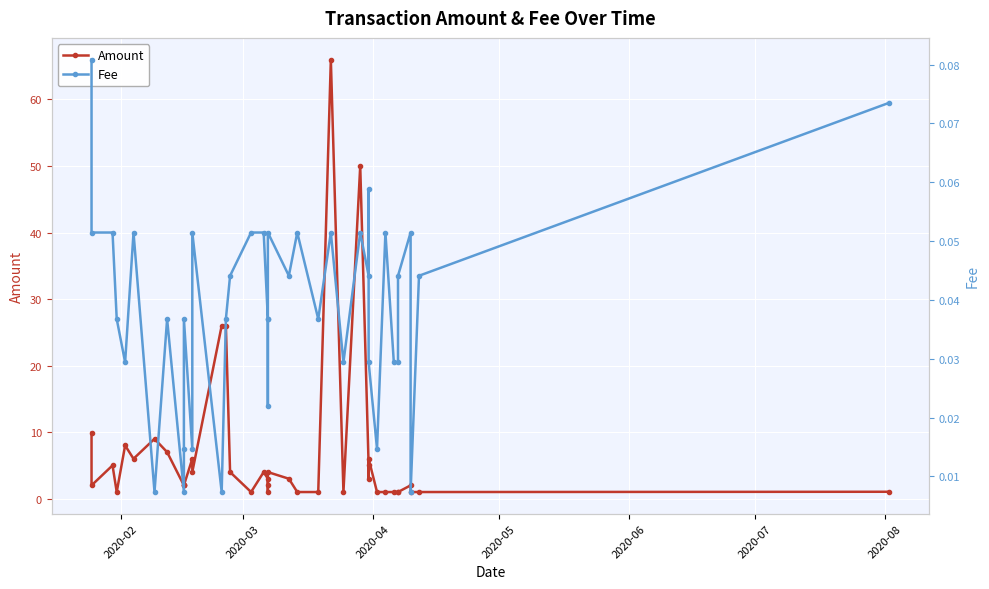

True or false: Amount has more than 0 interior local peaks.

True